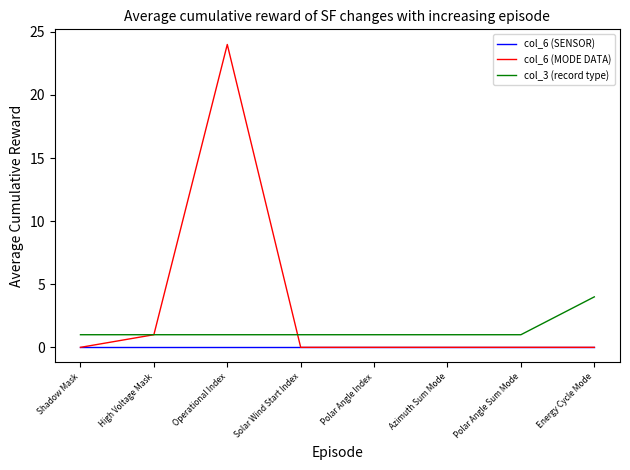

Reading left to right, what are all the values shown in this chart?

col_6 (SENSOR): Shadow Mask=0	High Voltage Mask=0	Operational Index=0	Solar Wind Start Index=0	Polar Angle Index=0	Azimuth Sum Mode=0	Polar Angle Sum Mode=0	Energy Cycle Mode=0
col_6 (MODE DATA): Shadow Mask=0	High Voltage Mask=1	Operational Index=24	Solar Wind Start Index=0	Polar Angle Index=0	Azimuth Sum Mode=0	Polar Angle Sum Mode=0	Energy Cycle Mode=0
col_3 (record type): Shadow Mask=1	High Voltage Mask=1	Operational Index=1	Solar Wind Start Index=1	Polar Angle Index=1	Azimuth Sum Mode=1	Polar Angle Sum Mode=1	Energy Cycle Mode=4